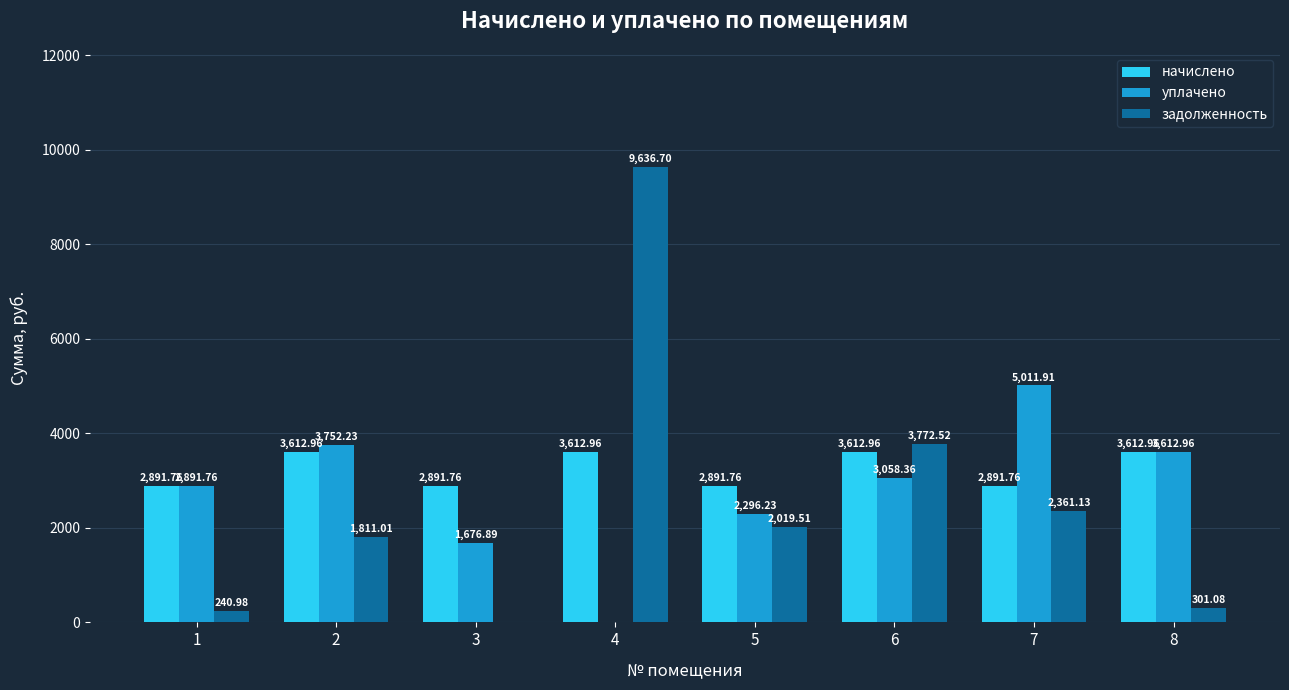

Is the value of задолженность at 3 greater than the value of начислено at 1?

No